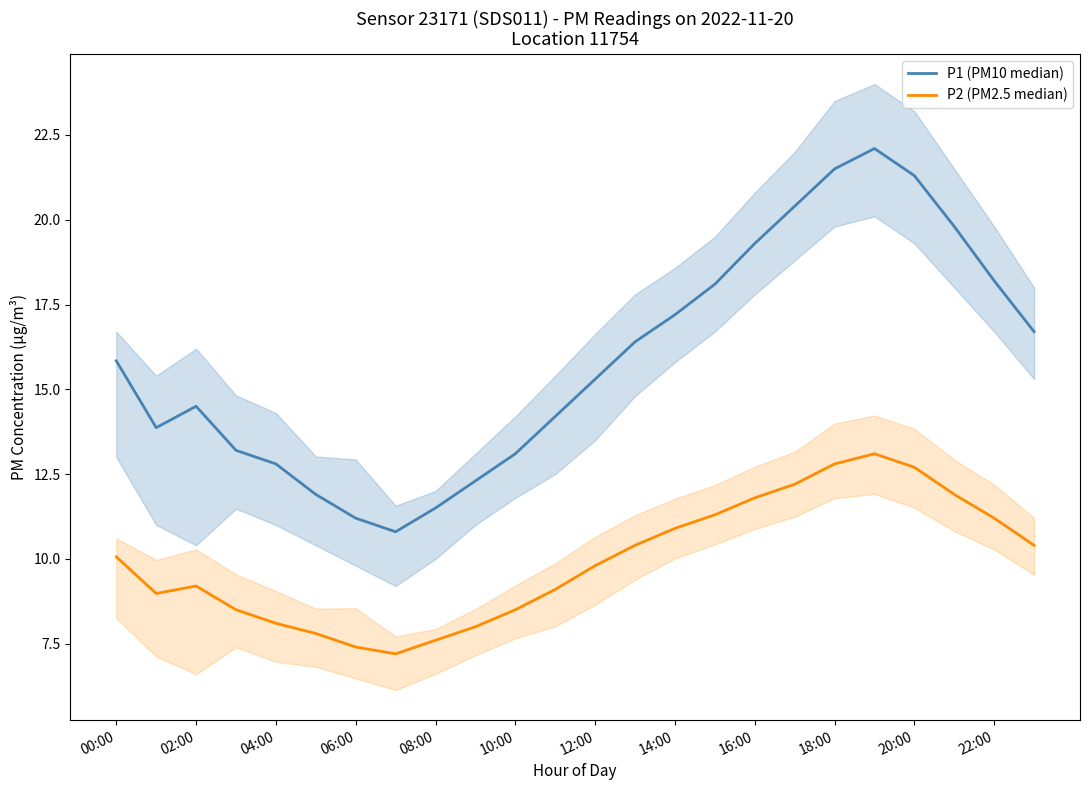

At which category does the chart reach its peak across all series?

19